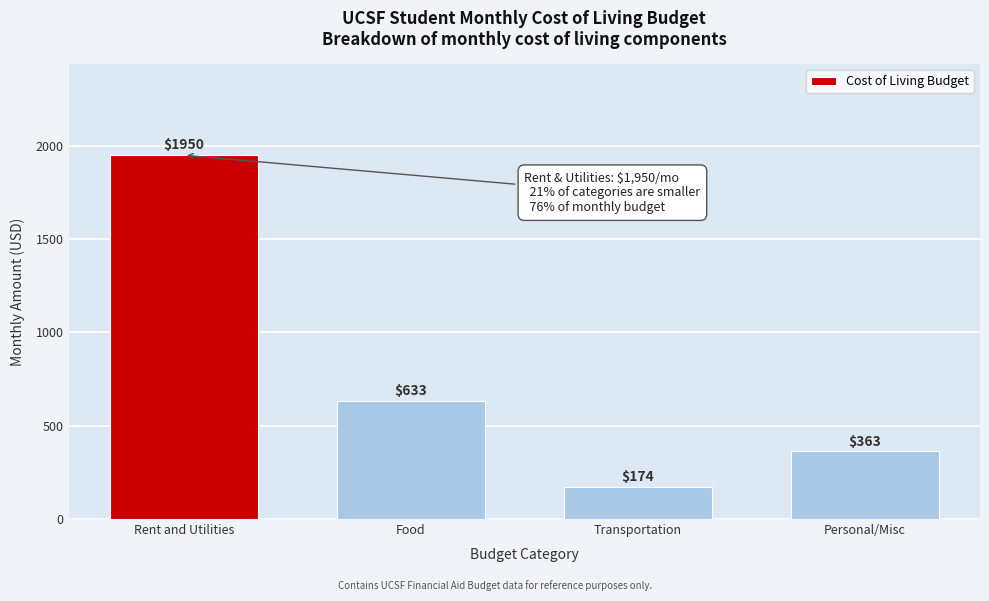

Reading left to right, what are all the values shown in this chart?

1950	633	174	363